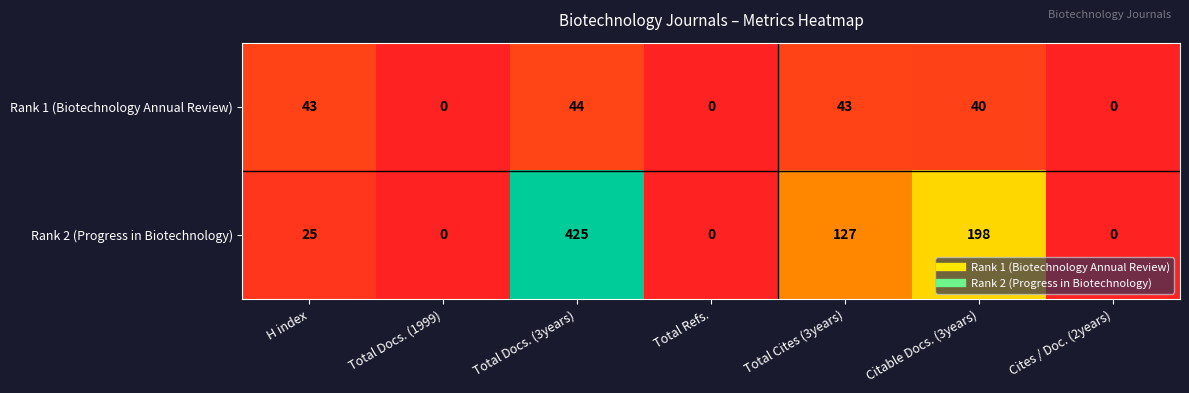

What is the difference between the Rank 2 (Progress in Biotechnology) values at Total Refs. and Total Cites (3years)?

127